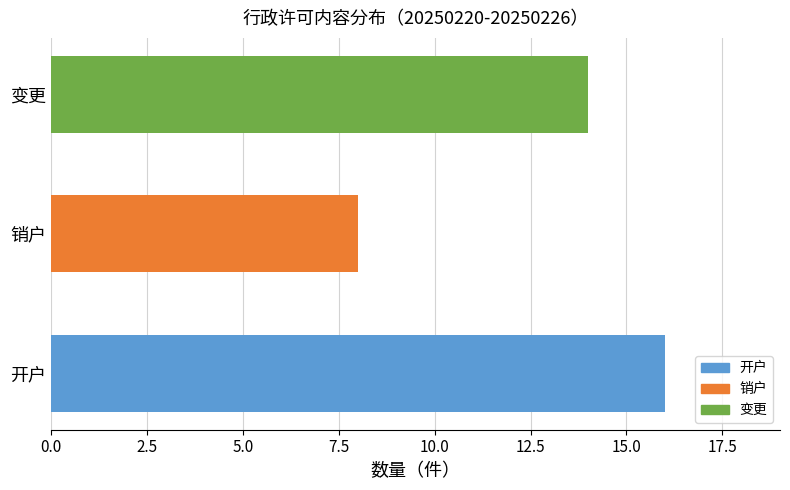

What is the change in value from 开户 to 销户?

-8